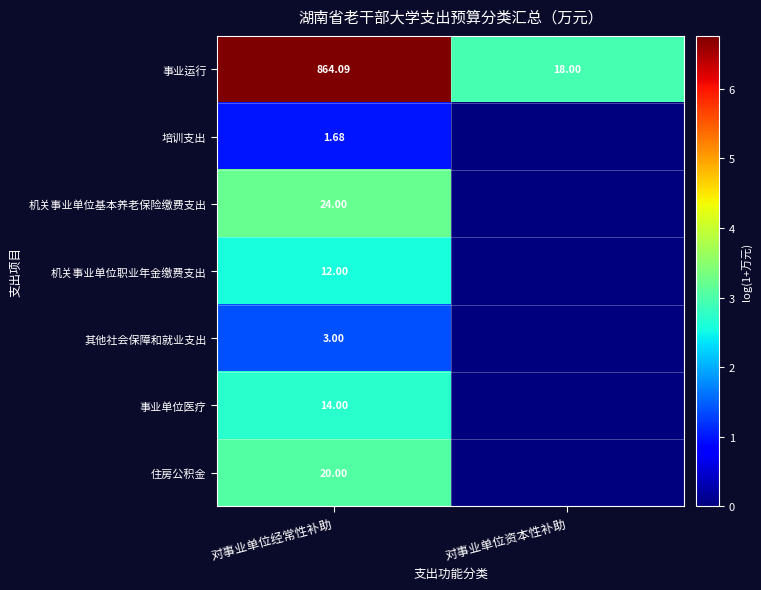

At 对事业单位经常性补助, list the series in order from largest to smallest.

事业运行, 机关事业单位基本养老保险缴费支出, 住房公积金, 事业单位医疗, 机关事业单位职业年金缴费支出, 其他社会保障和就业支出, 培训支出